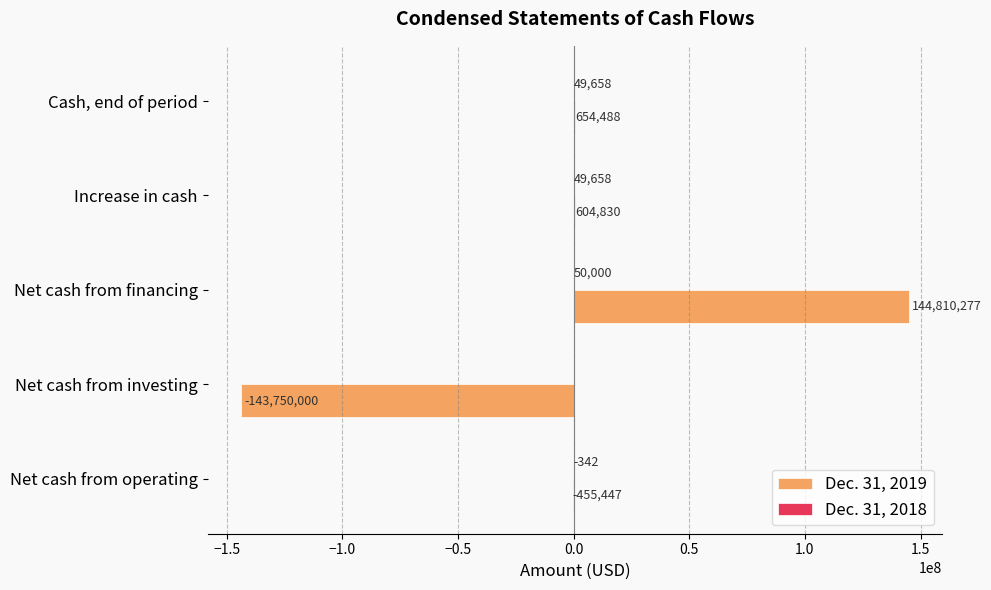

What is the highest value of the Dec. 31, 2019 series?

144810277